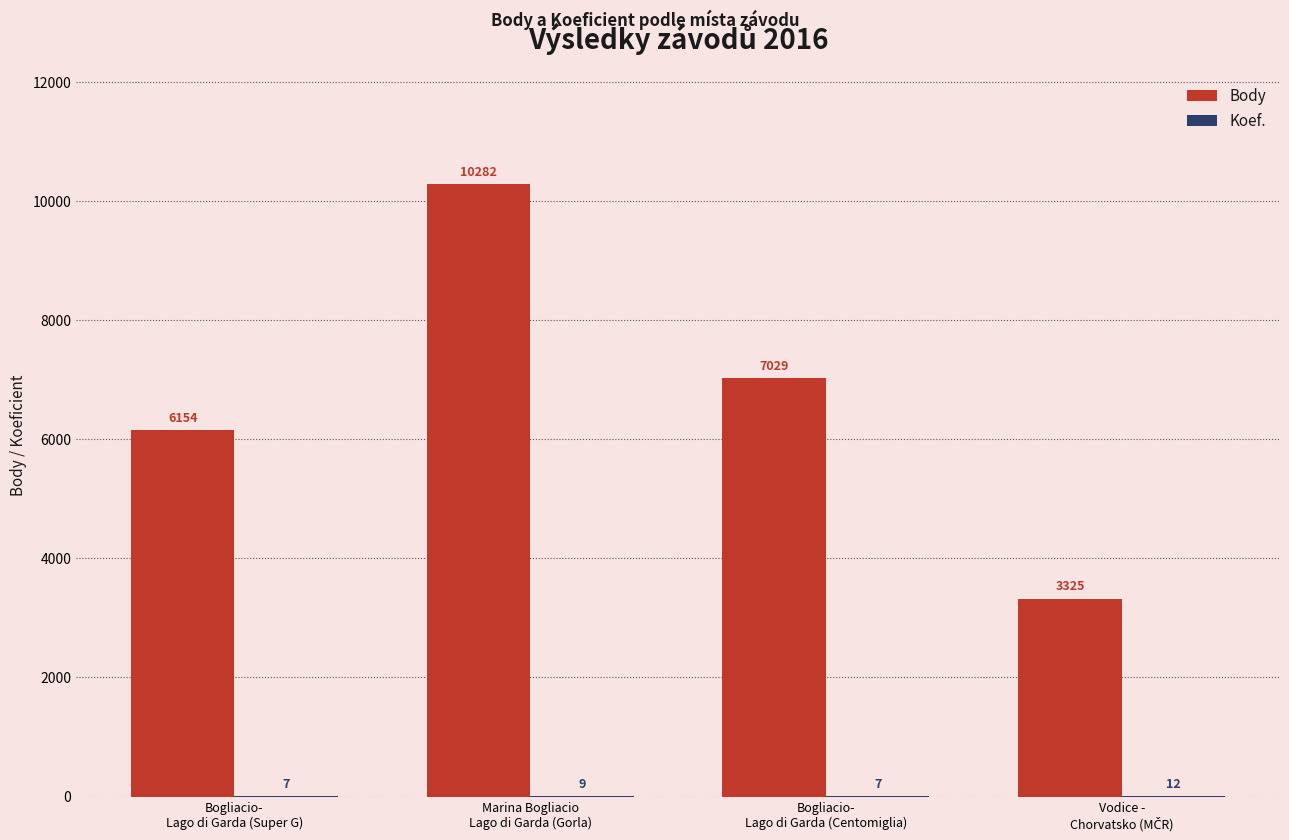

Which series has the largest total across all categories?

Body